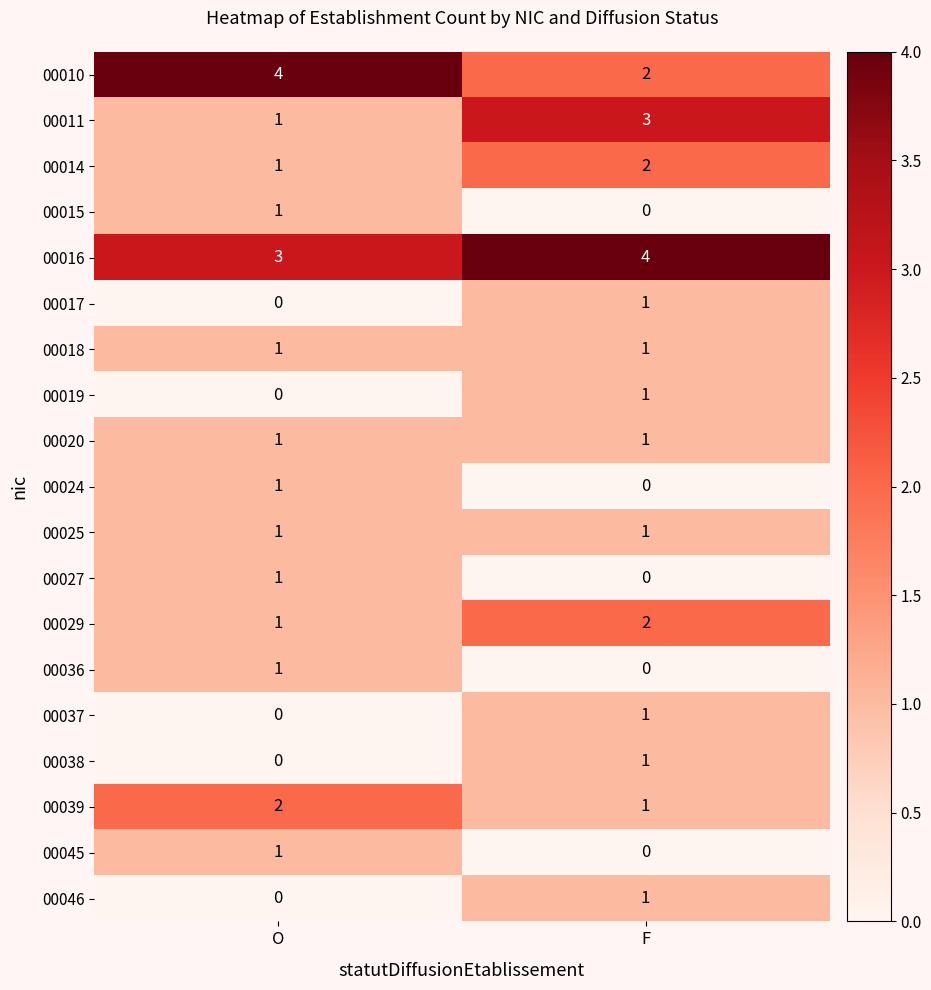

What is the difference between the highest and lowest values at O?

4